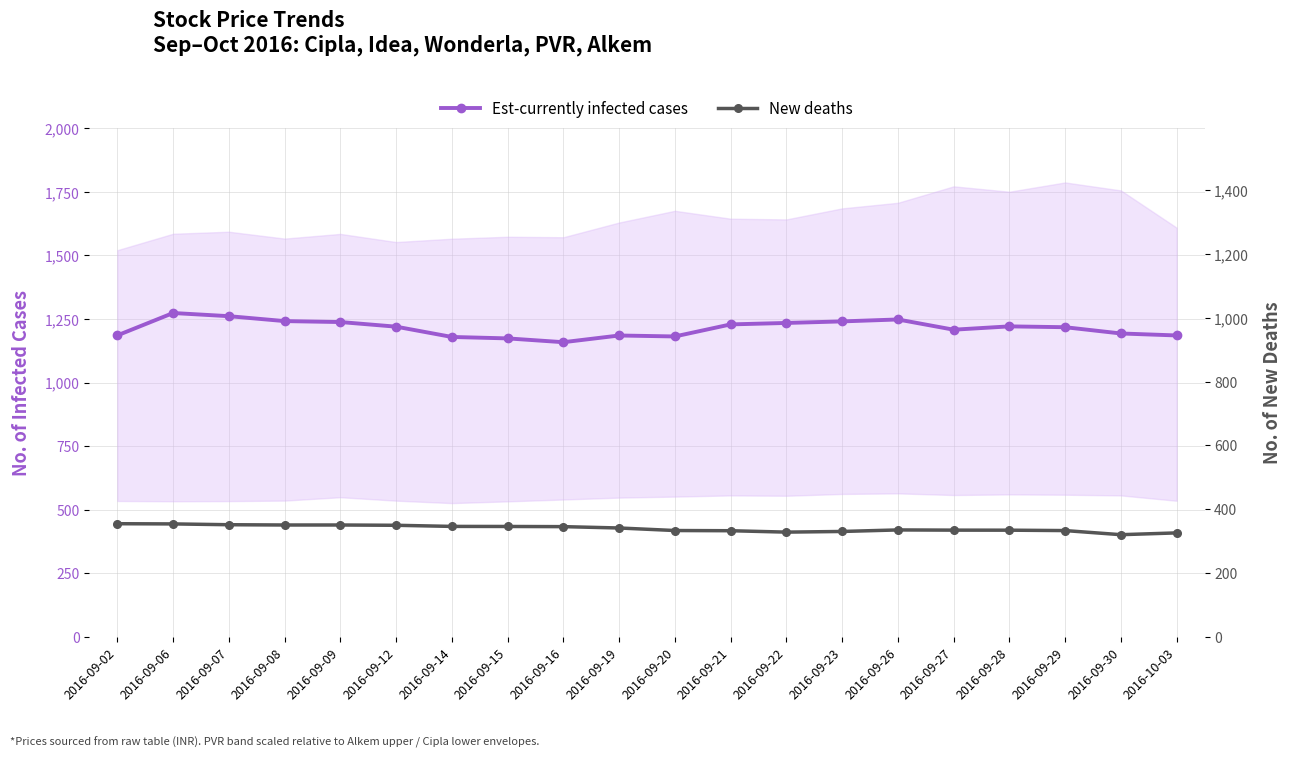

Reading left to right, what are all the values shown in this chart?

Est-currently infected cases: 1185.5	1273.5	1261.0	1241.7	1237.9	1219.8	1179.2	1173.6	1158.7	1185.0	1181.2	1228.7	1234.3	1240.5	1248.0	1207.8	1220.9	1217.6	1193.0	1185.2
New deaths: 354.6	354.0	351.4	350.5	350.5	349.6	346.1	345.9	345.4	341.2	333.2	332.6	328.2	330.3	335.1	334.4	334.3	333.0	320.2	325.8